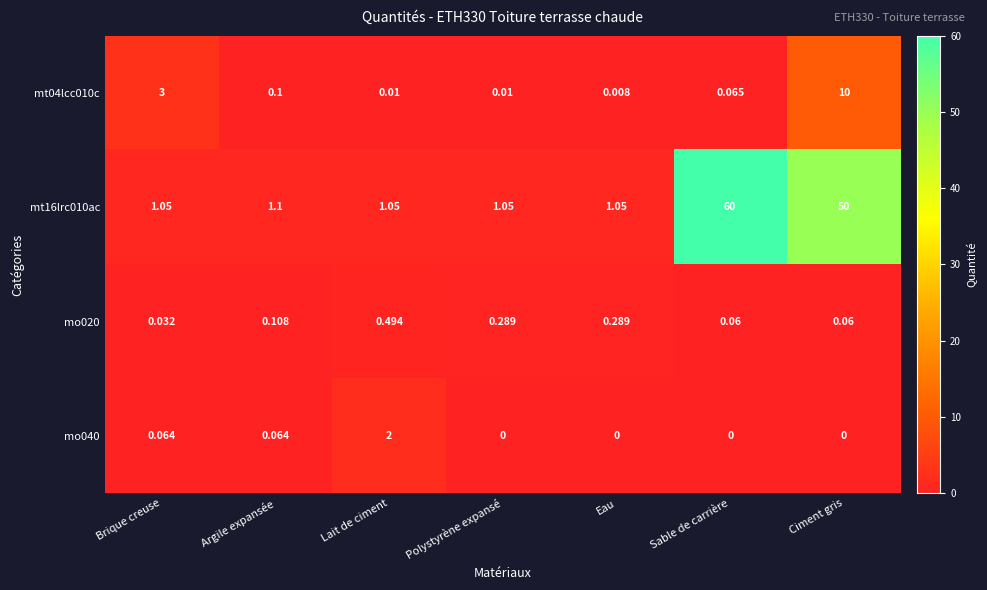

Is the value of mo020 at Polystyrène expansé greater than the value of mt04lcc010c at Sable de carrière?

Yes